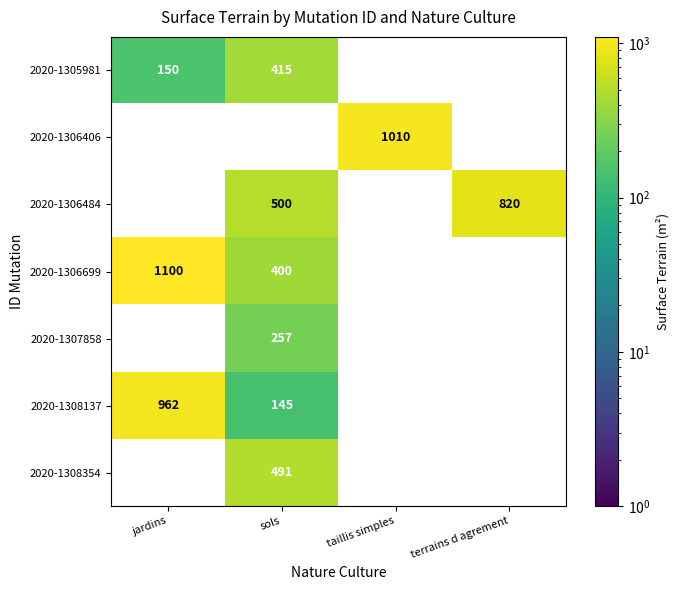

The 2020-1307858 series shows 257 at sols. True or false?

True